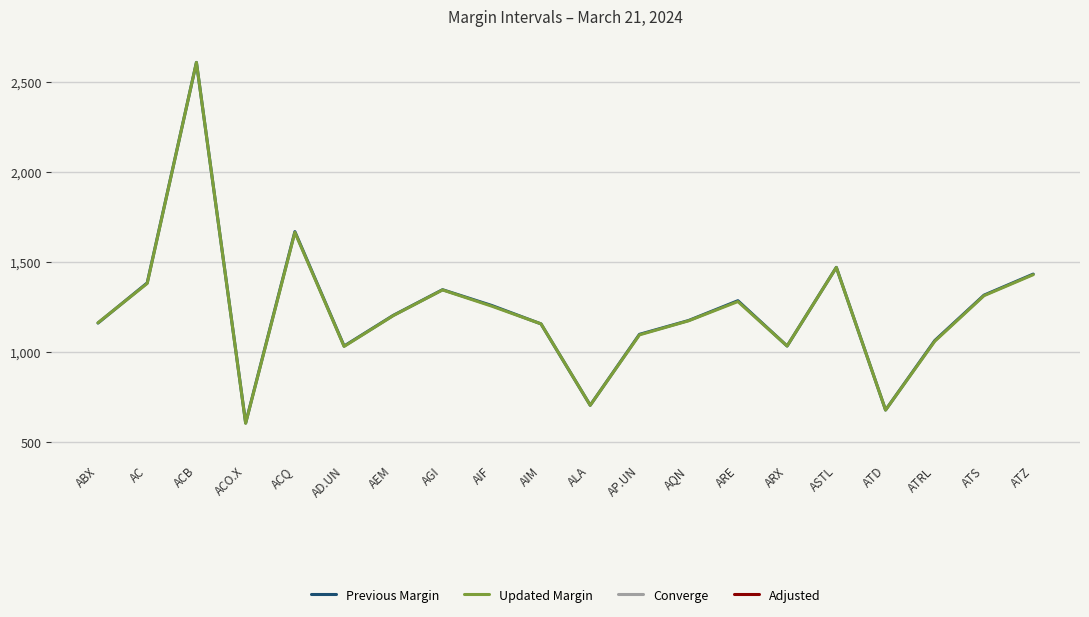

List the series in order of their peak value, lowest first.

Converge, Adjusted, Updated Margin, Previous Margin